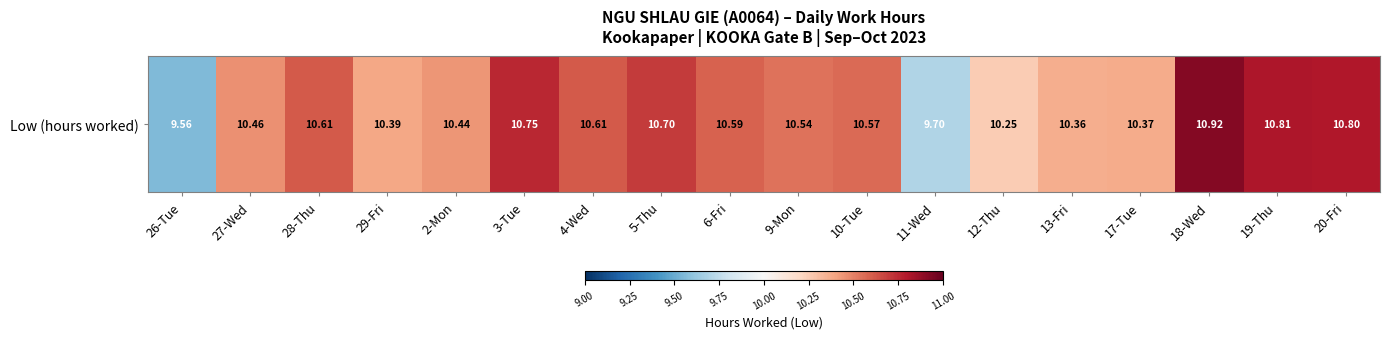

Which has a higher value, 3-Tue or 13-Fri?

3-Tue